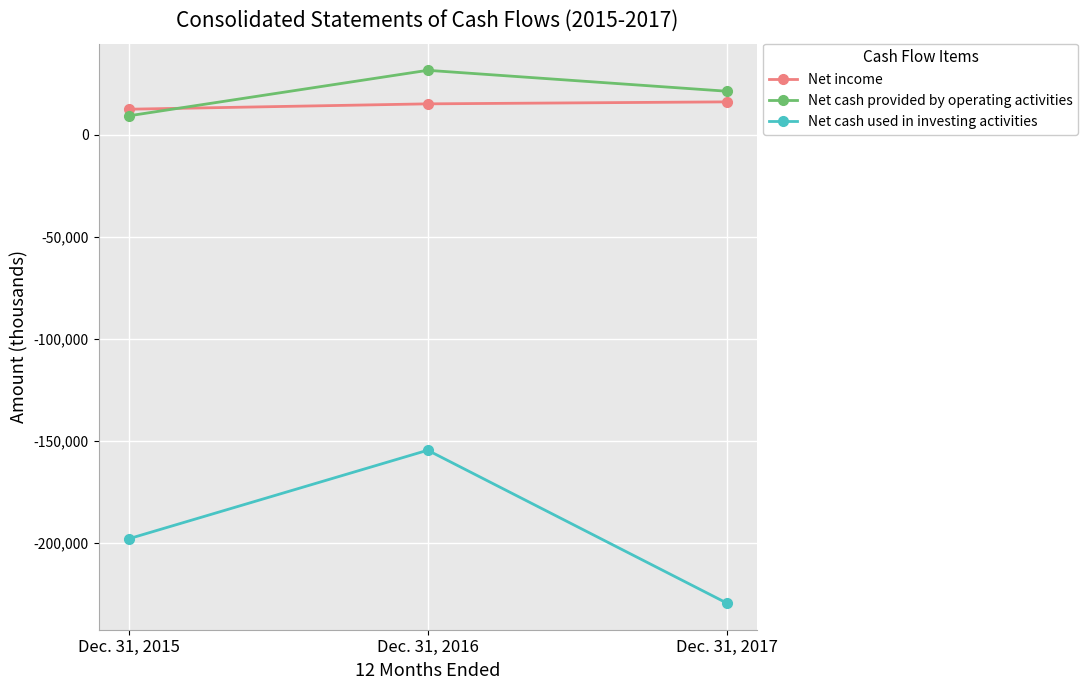

The value of Net cash provided by operating activities at Dec. 31, 2016 is 6961. True or false?

False